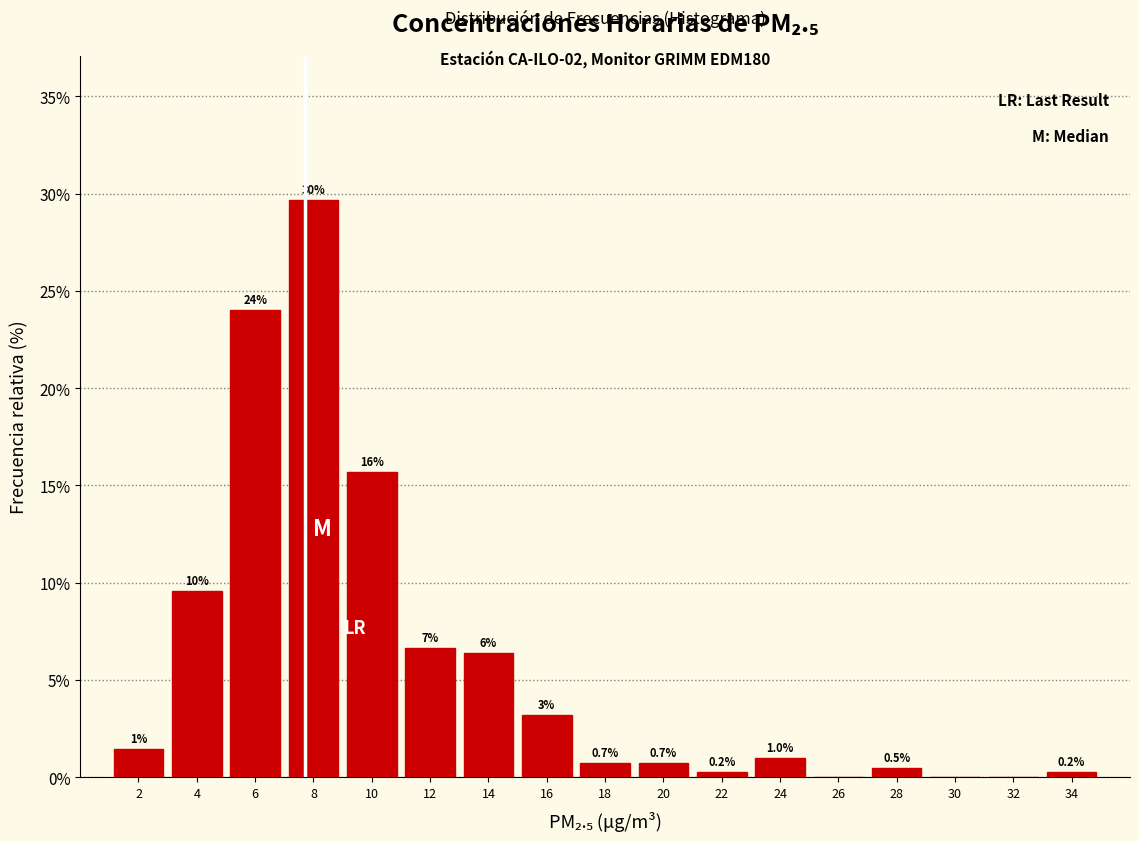

Which range on the x-axis has the tallest bar?

7 to 9